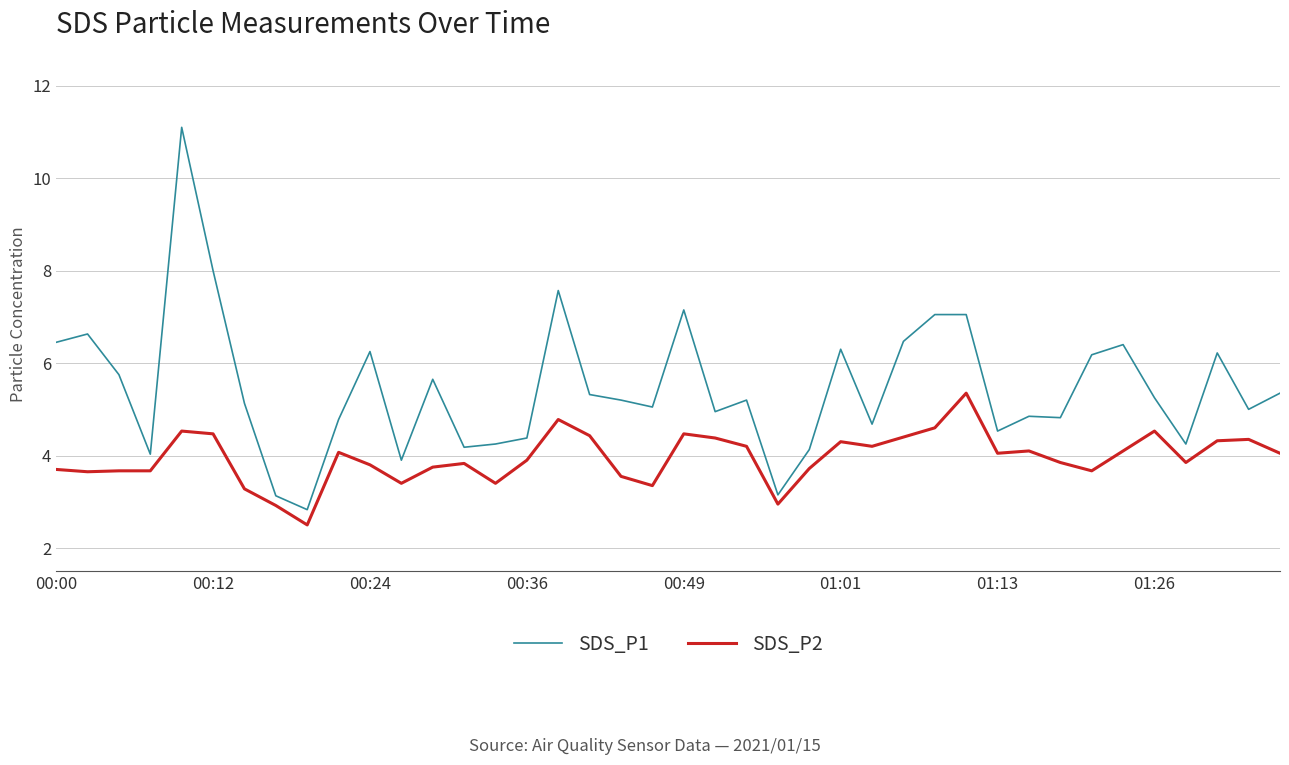

What is the minimum value shown in the chart?

2.5